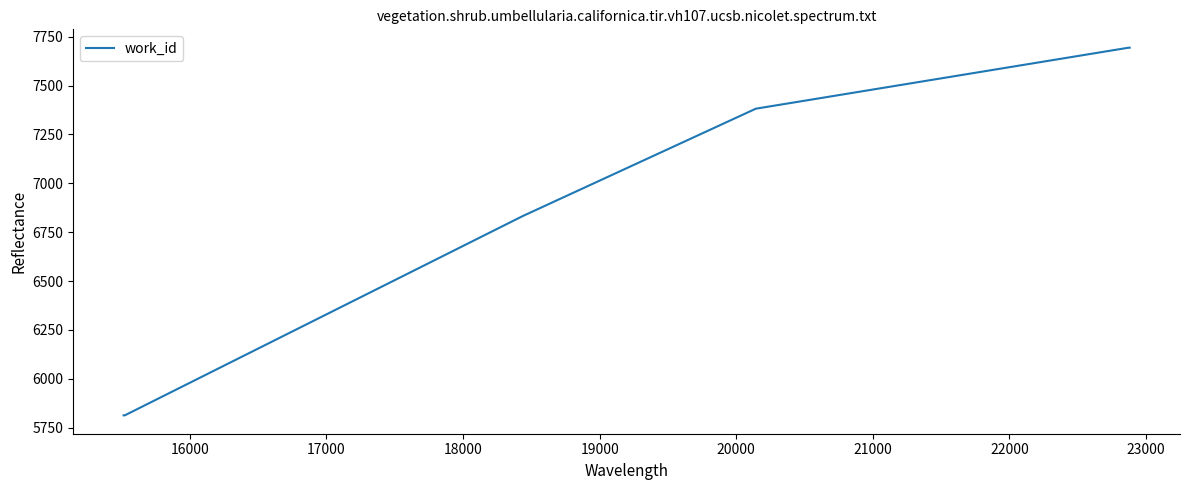

What is the greatest value displayed?

7694